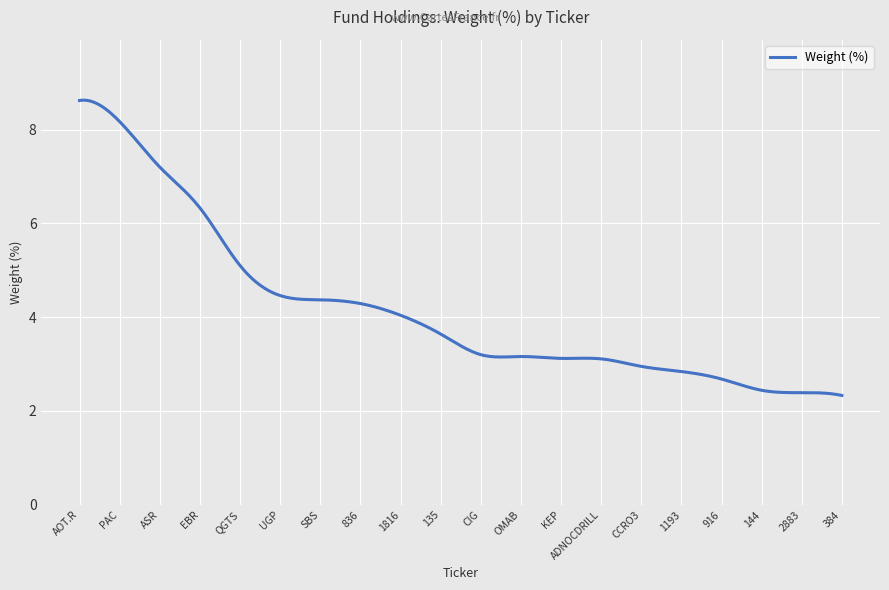

What is the greatest value displayed?

8.6